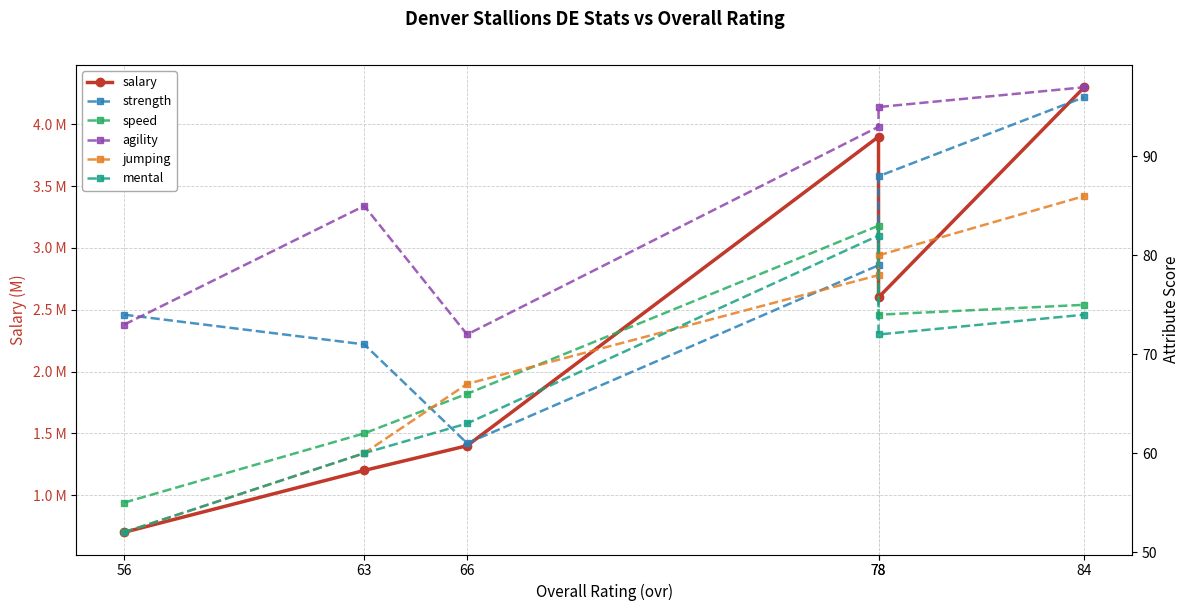

What is the value of the mental point at the 5th from the left?

82.0